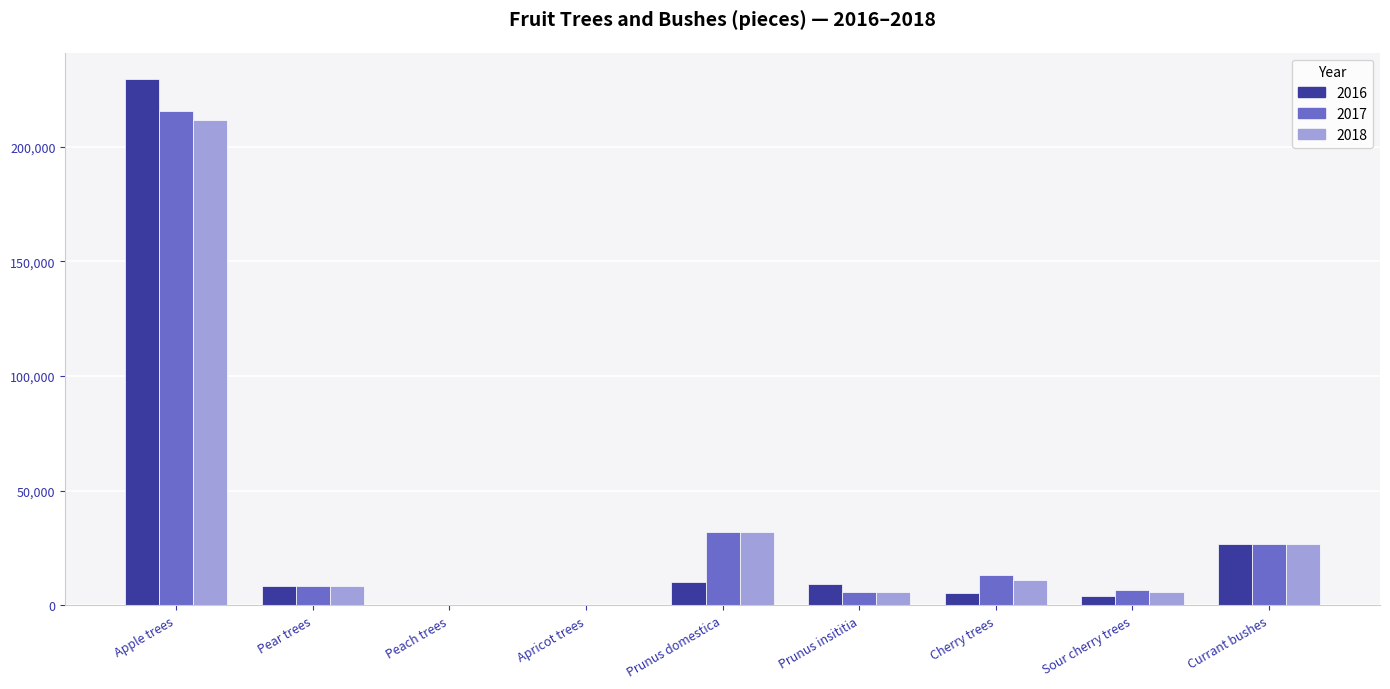

The 2016 series shows 9478 at Prunus insititia. True or false?

True